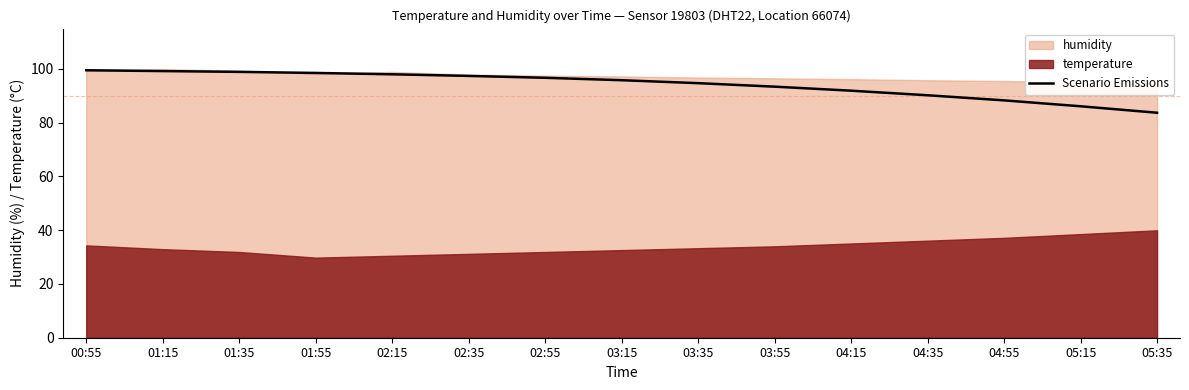

The value at 02:55 is 96.7. True or false?

True